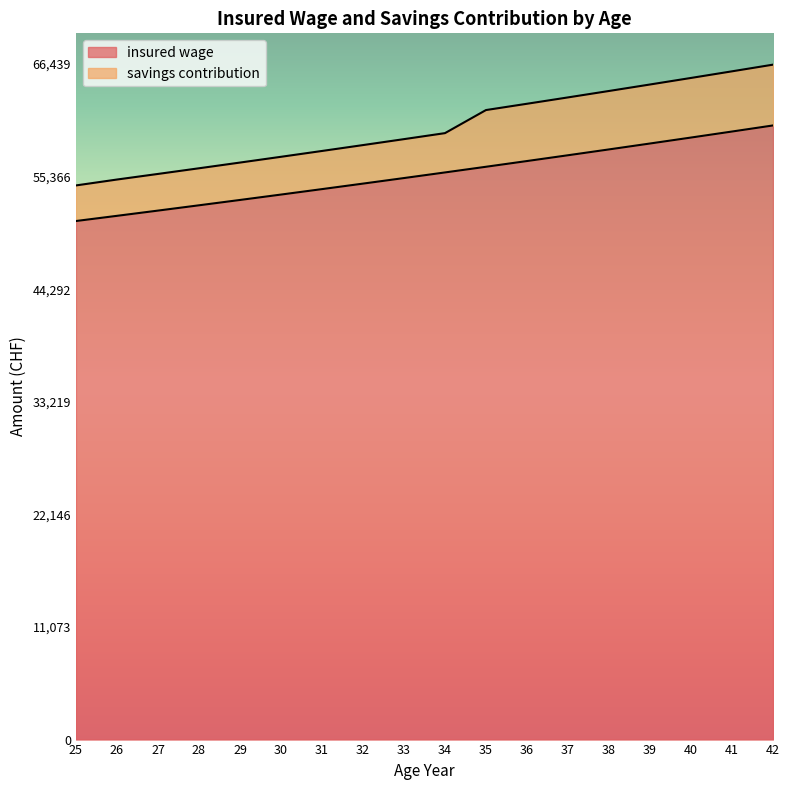

How many lines are shown in the chart?

2